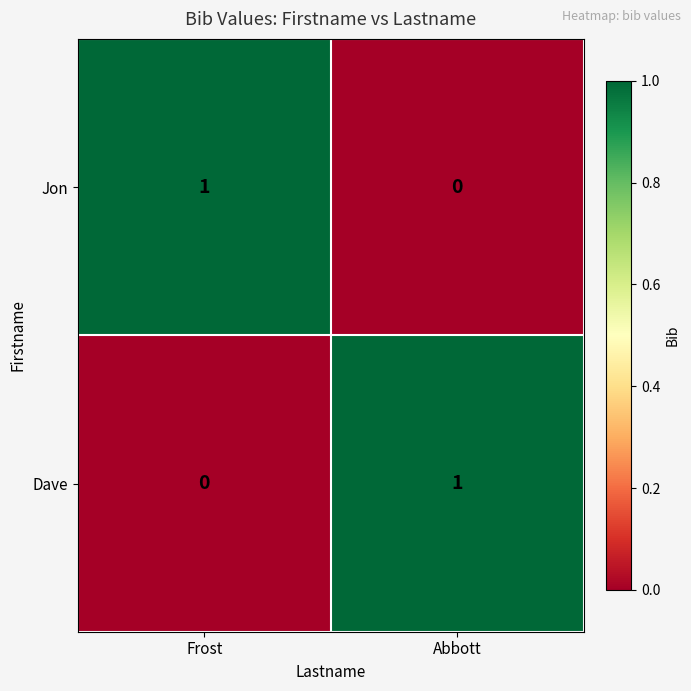

Is the value of Jon at Frost greater than the value of Dave at Frost?

Yes